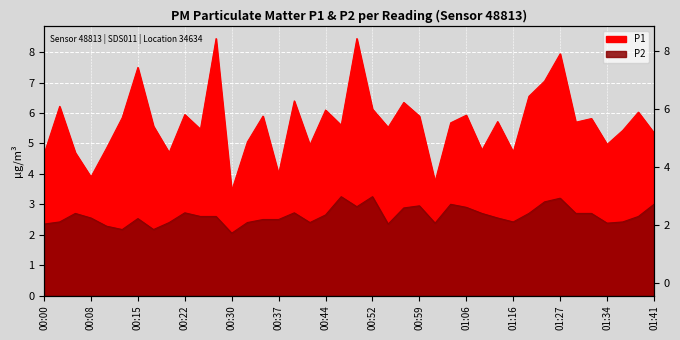

True or false: P1 and P2 cross at least once.

False